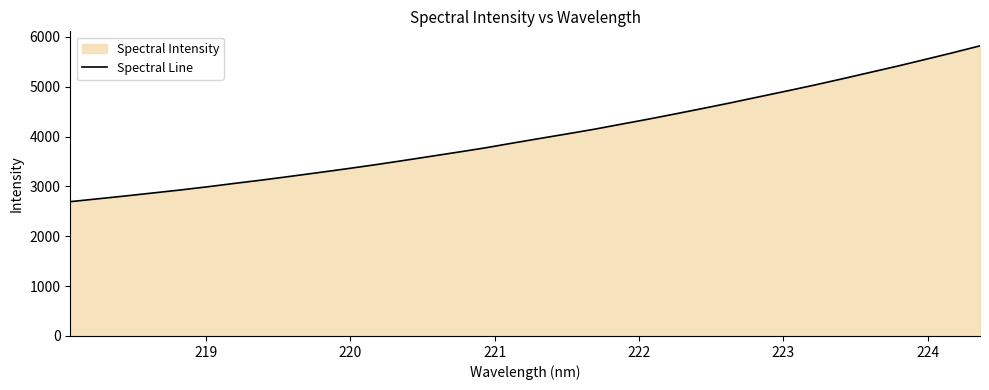

What is the greatest value displayed?

5822.1